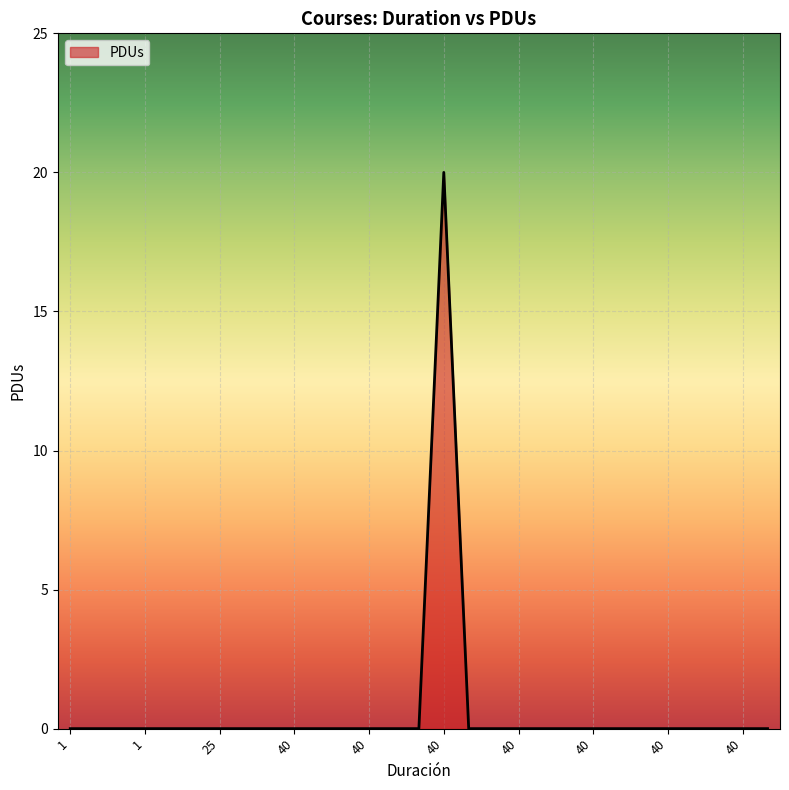

What is the difference between the maximum and minimum values?

20